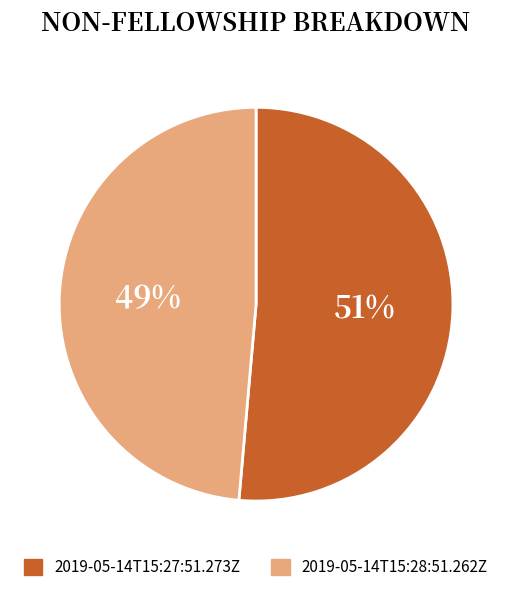

How many slices are in this pie chart?

2